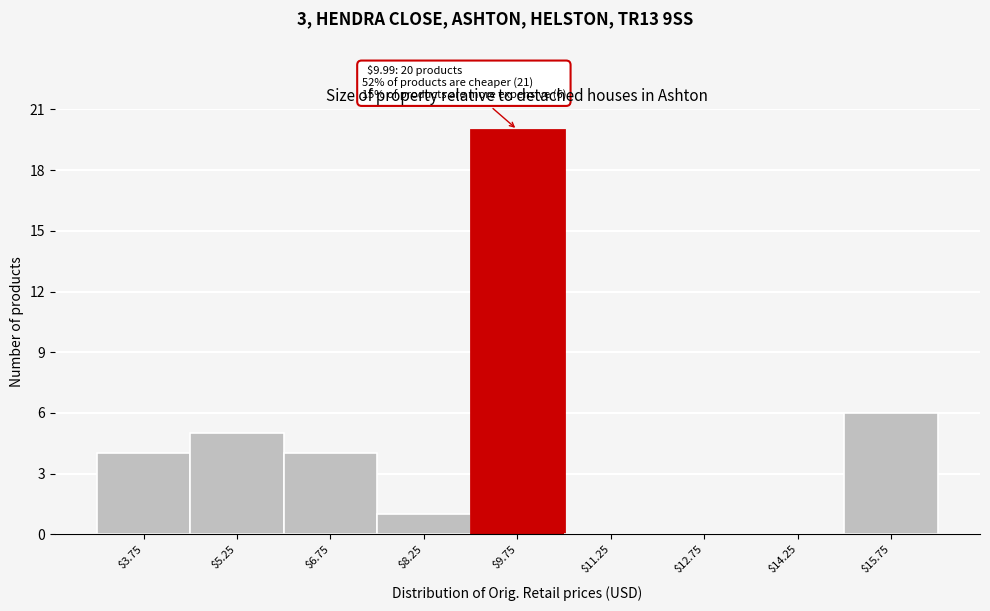

Over which range of the x-axis is the bar tallest?

9.0 to 10.5